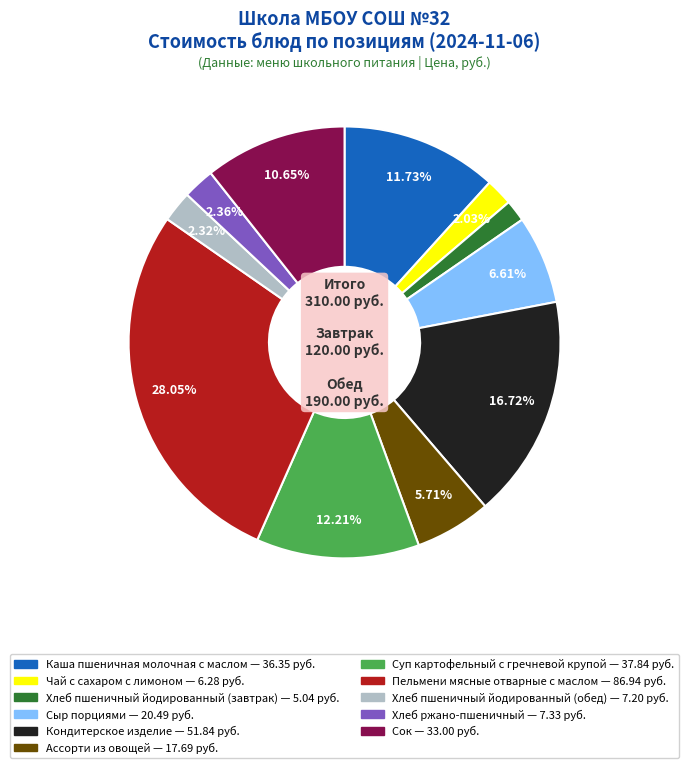

True or false: Сок accounts for 1% of the total.

False